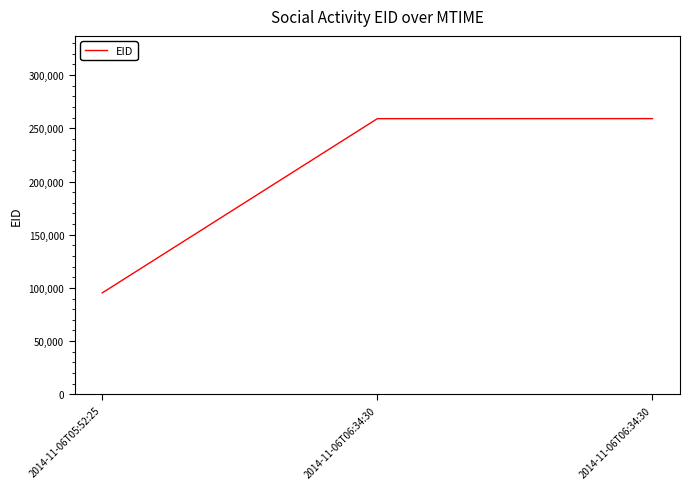

How many categories are shown in the chart?

3